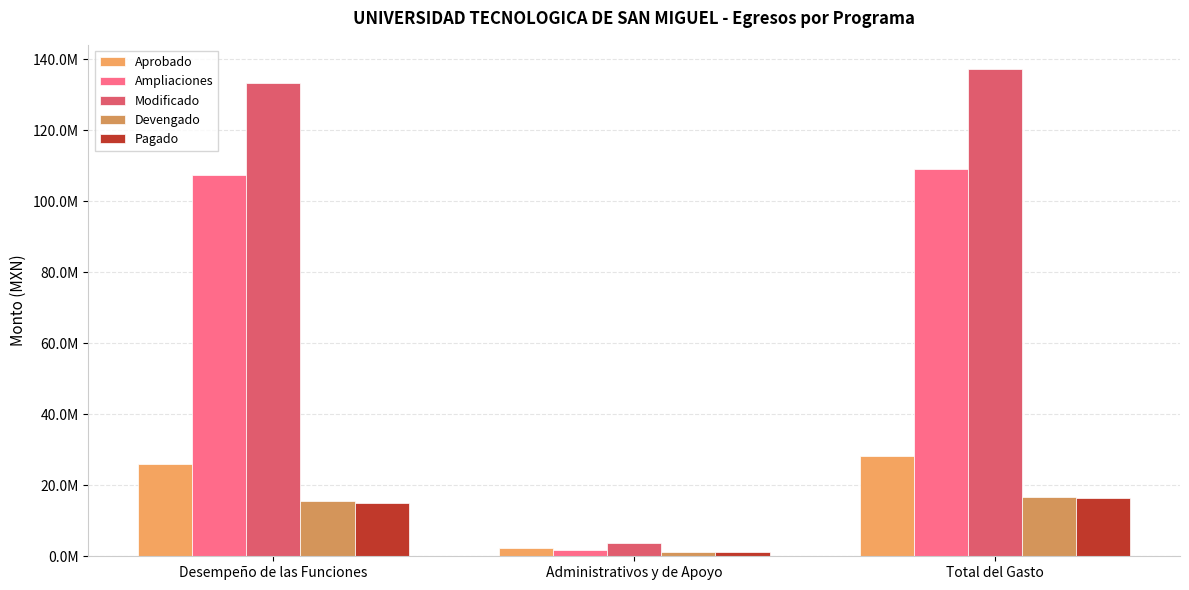

Are the bars horizontal?

No